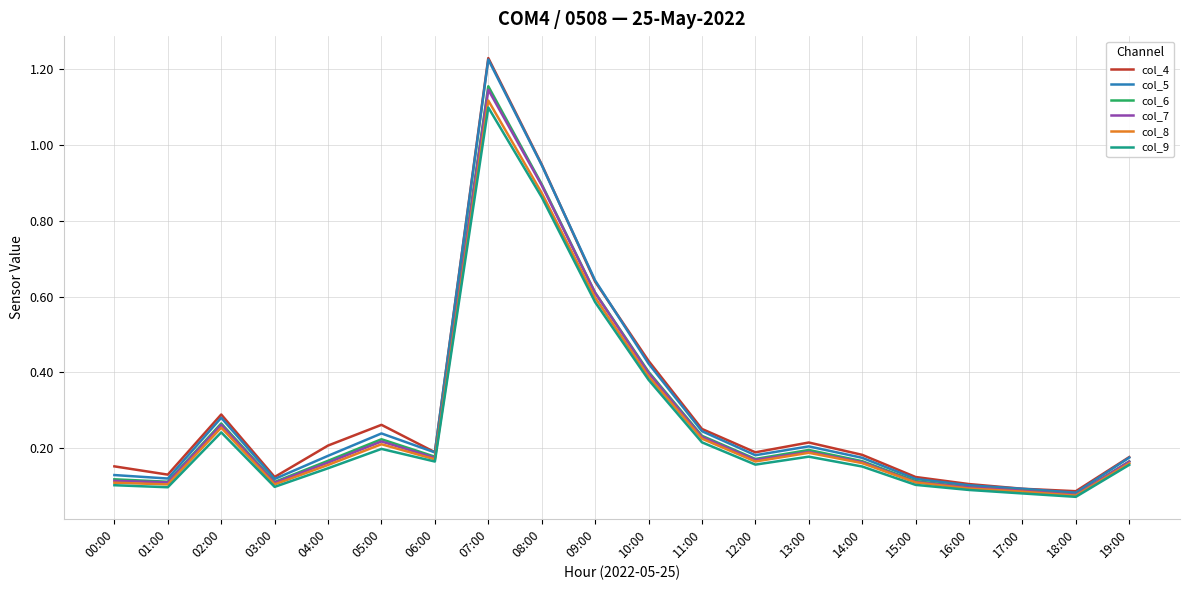

What is the sum of the col_9 values at 10:00 and 03:00?

0.5